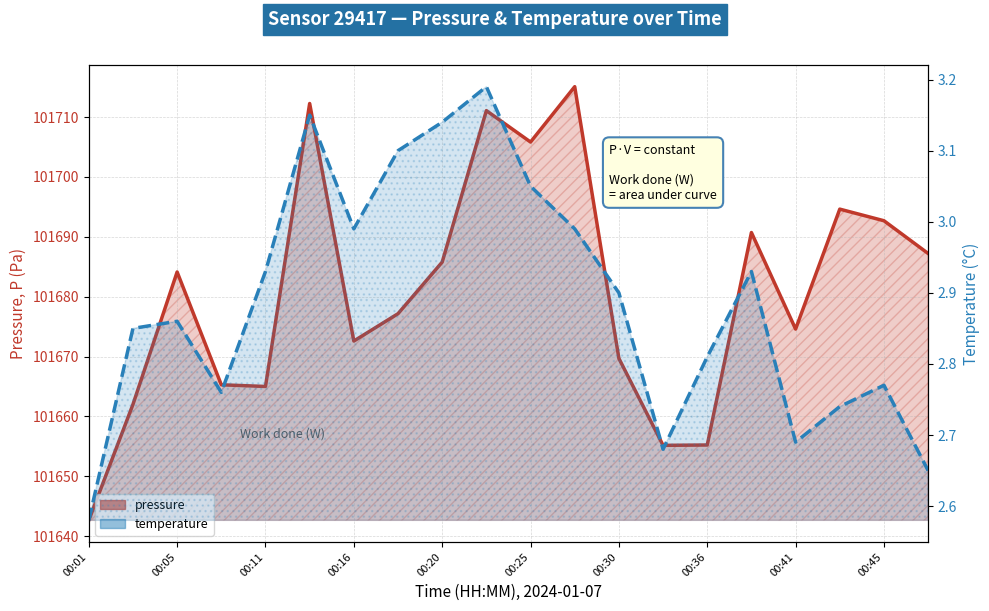

What is the average value of the pressure series?

101680.9